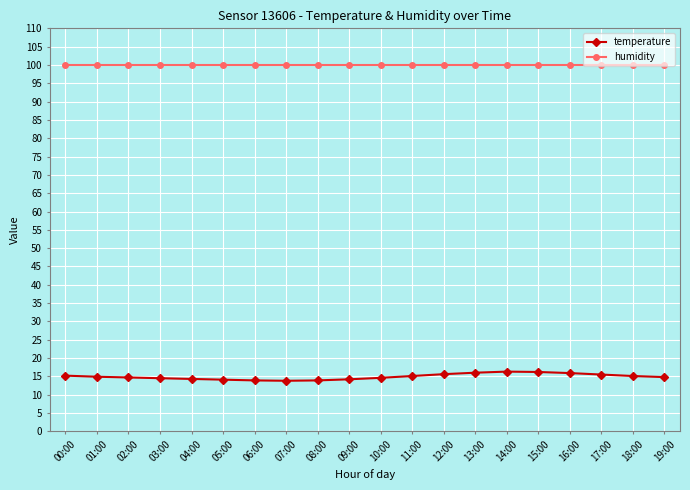

What are all the series names shown in the legend?

temperature, humidity